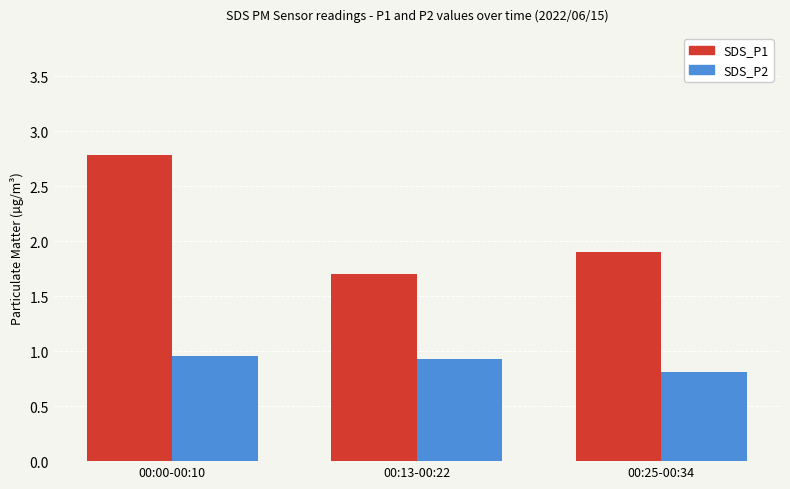

How many categories are shown in the chart?

3